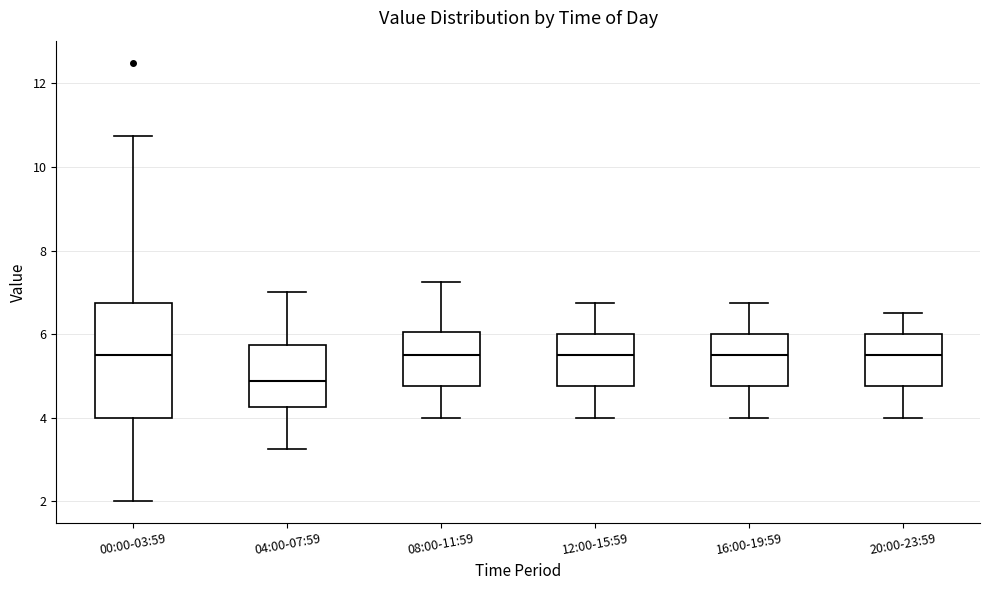

Reading left to right, transcribe this box plot: for each box, give where its median line is, the range the box spans, and where its two whiskers end, as read against the y-axis. The values are not printed on the chart, so give them approximately, as read against the axis.

00:00-03:59: median 5.6, box 4.0 to 6.8, whiskers 2.0 to 10.8
04:00-07:59: median 4.8, box 4.2 to 5.8, whiskers 3.2 to 7.0
08:00-11:59: median 5.6, box 4.8 to 6.0, whiskers 4.0 to 7.2
12:00-15:59: median 5.6, box 4.8 to 6.0, whiskers 4.0 to 6.8
16:00-19:59: median 5.6, box 4.8 to 6.0, whiskers 4.0 to 6.8
20:00-23:59: median 5.6, box 4.8 to 6.0, whiskers 4.0 to 6.6